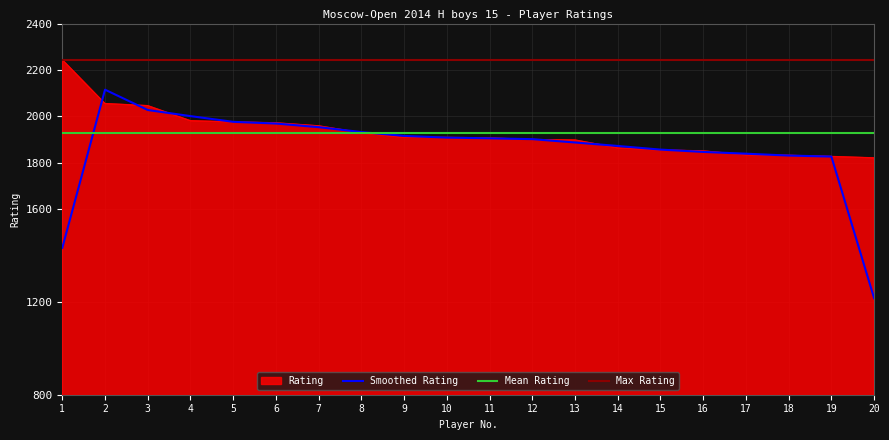

Which has a higher value, 13 or 17?

13